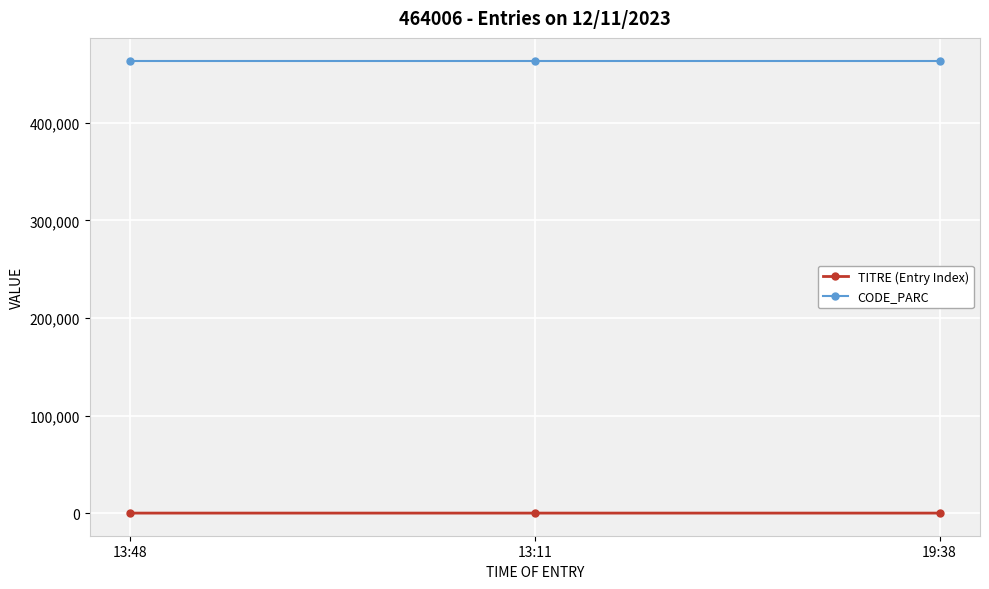

How many lines are shown in the chart?

2